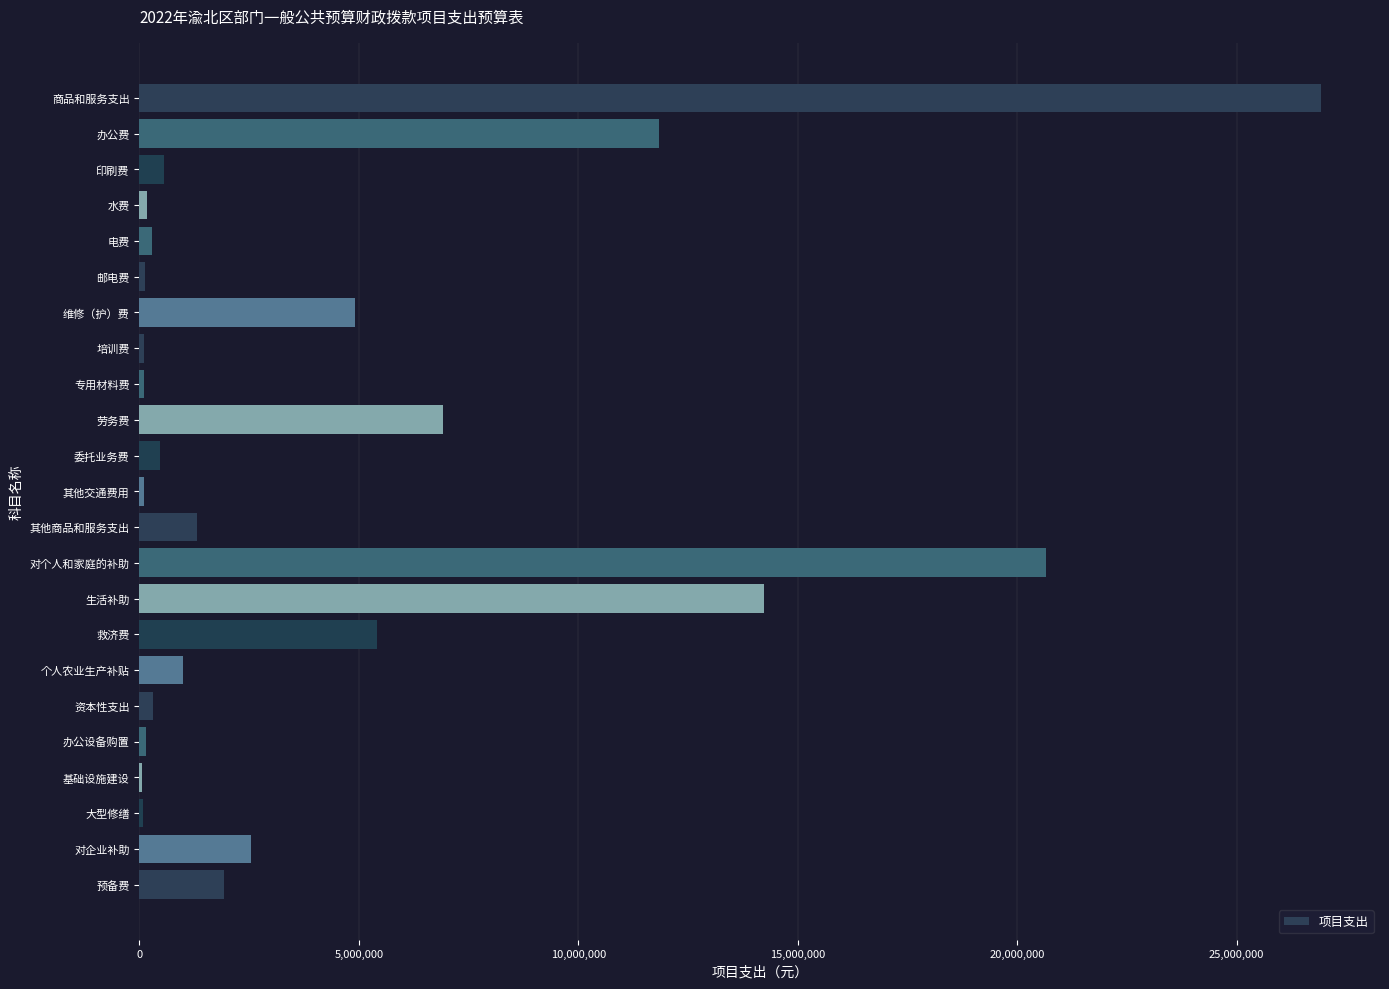

What is the greatest value displayed?

26922470.9